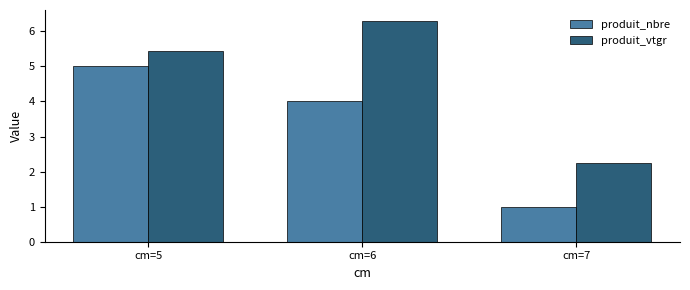

At which label does produit_nbre reach its peak?

cm=5